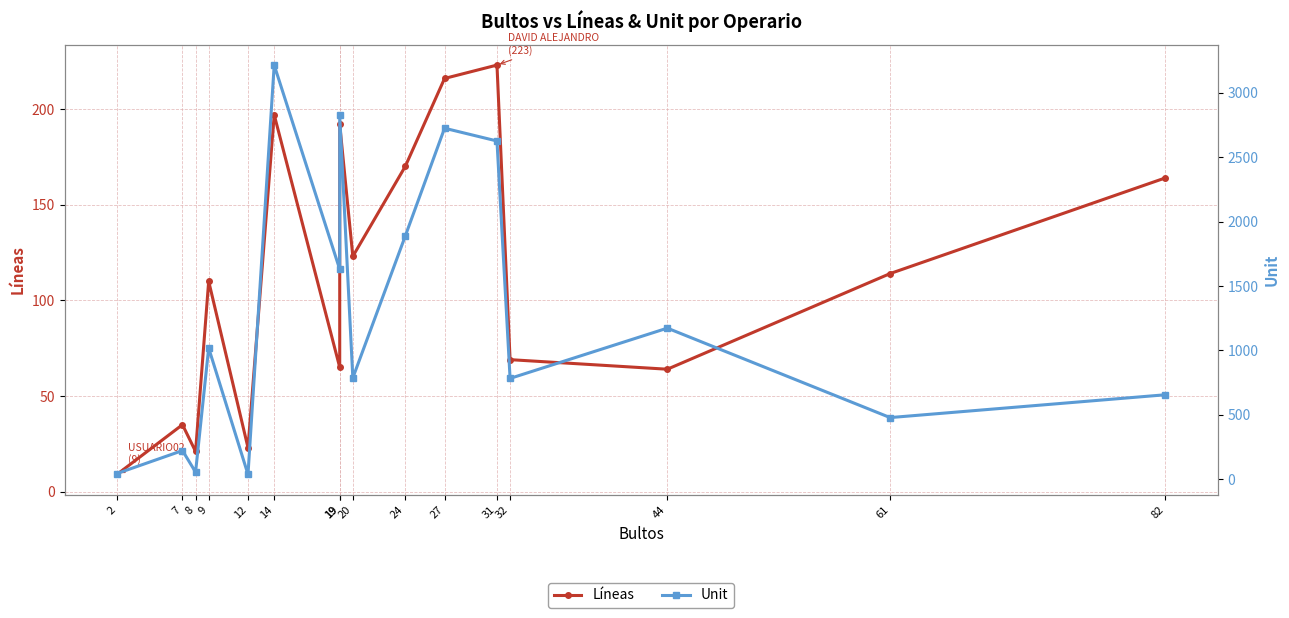

True or false: Unit and Líneas cross at least once.

False